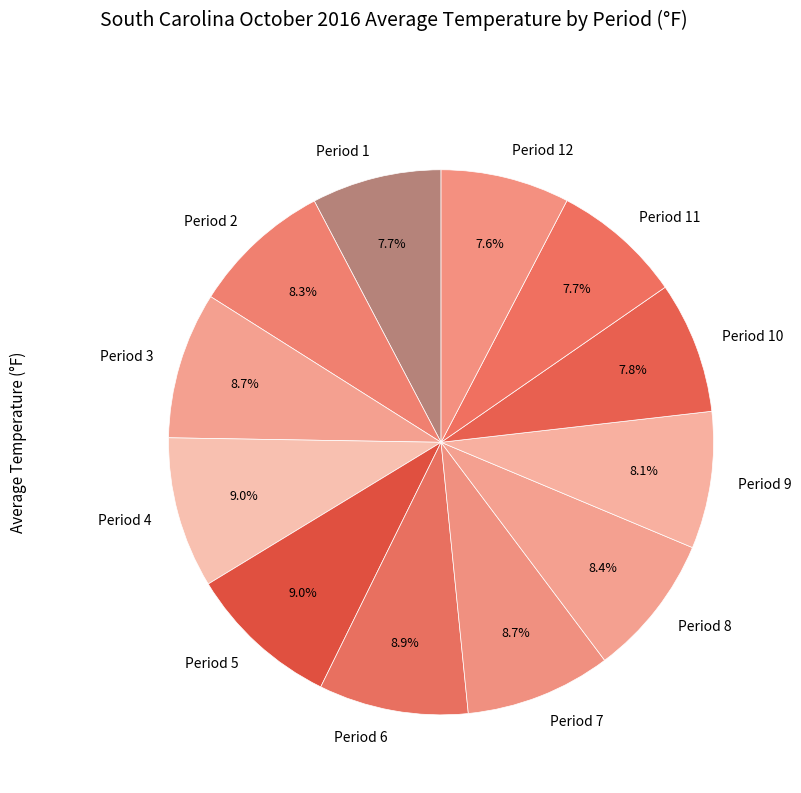

Does any single category account for the majority?

No